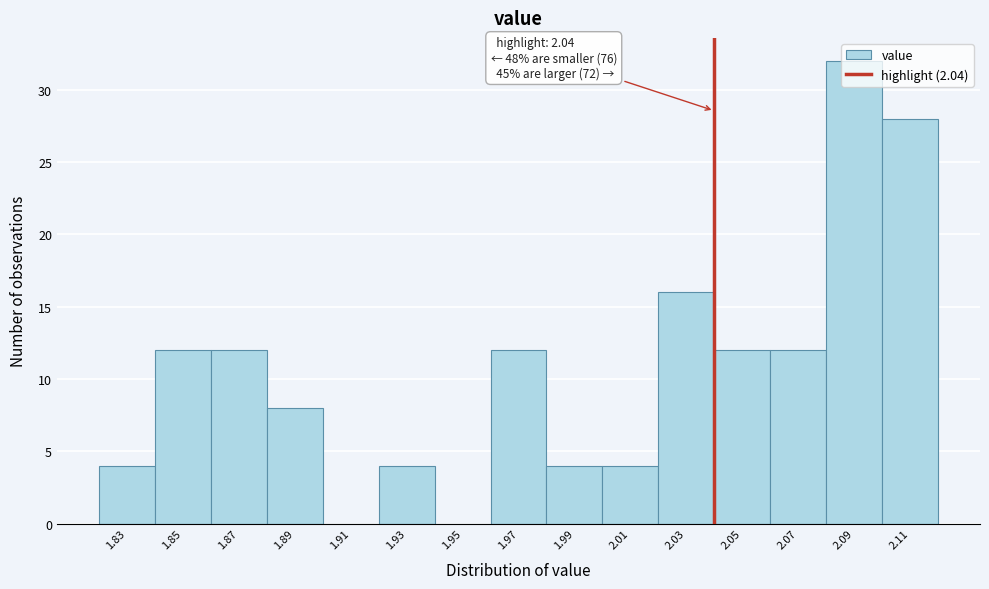

Over which range of the x-axis is the bar tallest?

2.08 to 2.10